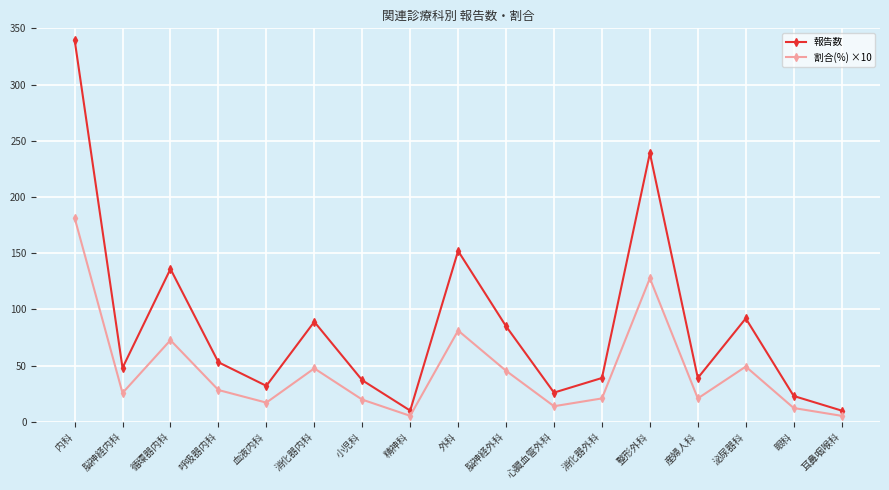

How many lines are shown in the chart?

2